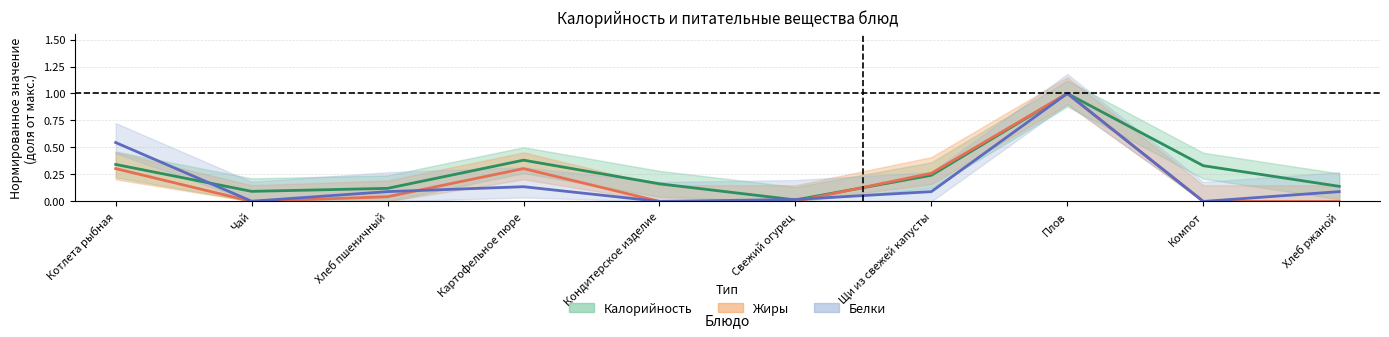

How many values in the Белки series exceed 0?

8